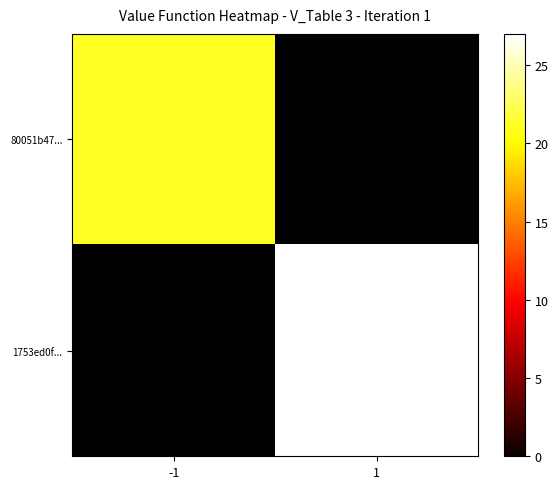

Between 1 and -1, which is larger?

-1